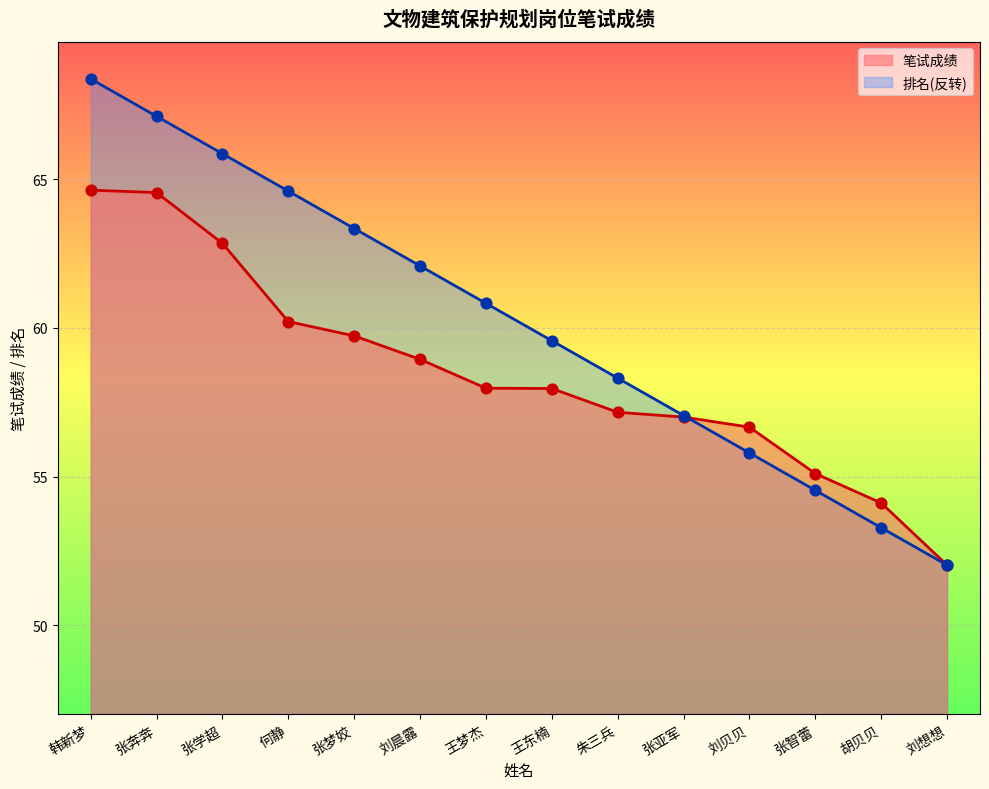

Which series has the largest total across all categories?

排名(反转)